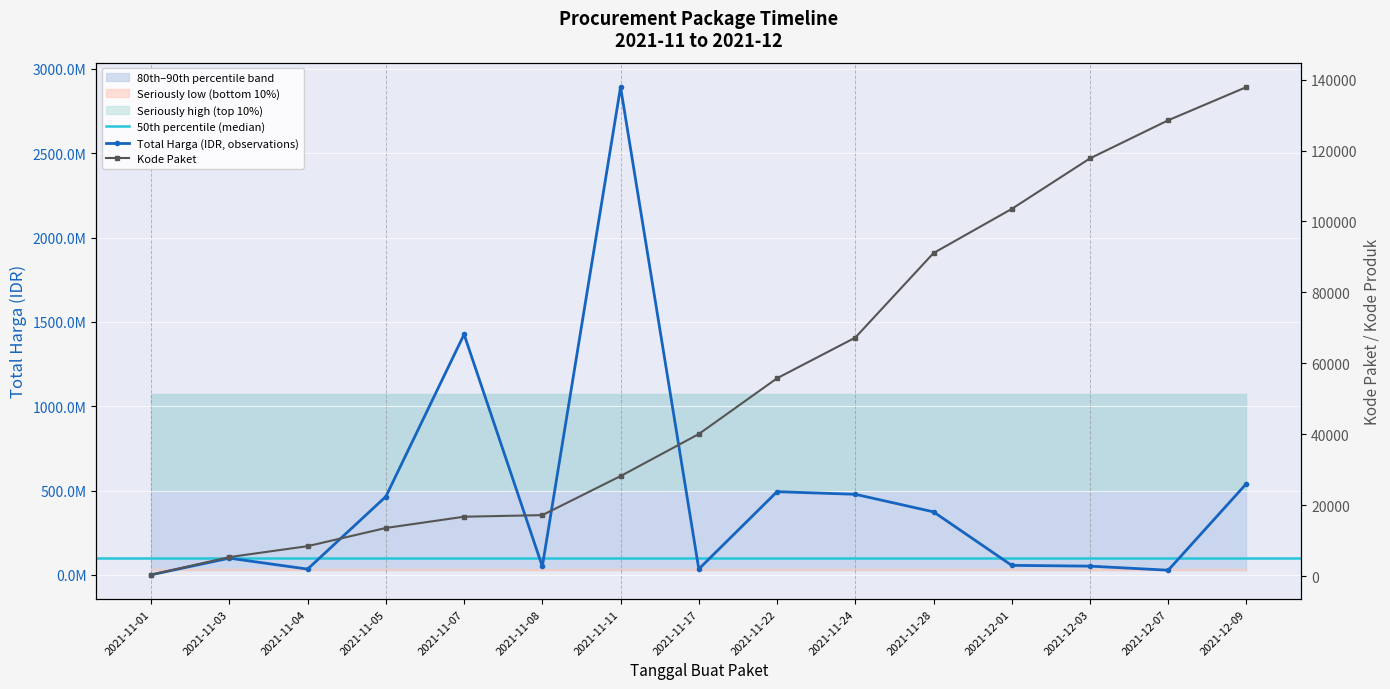

Rank the series at 2021-11-17 from lowest to highest value.

Kode Paket, Total Harga (IDR)